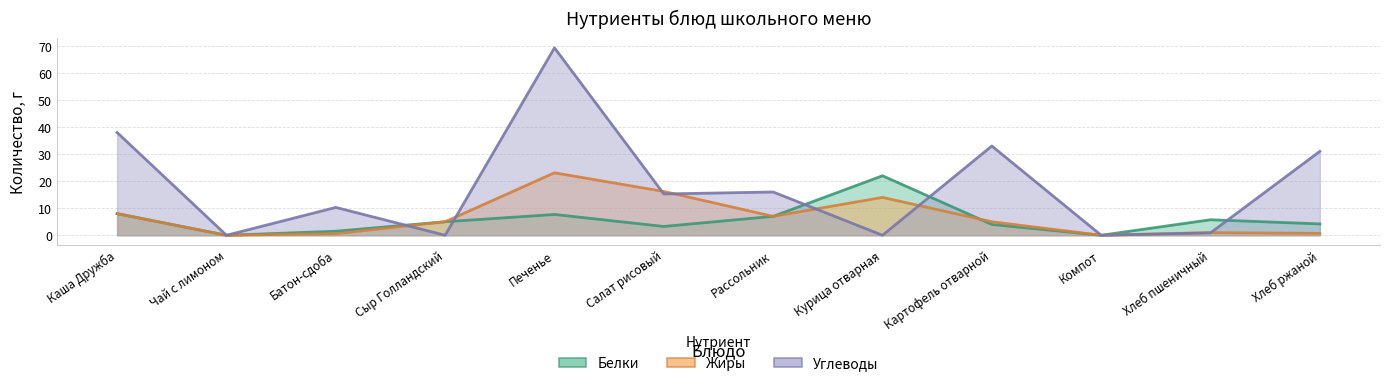

True or false: Углеводы has more than 0 points higher than both neighbors.

True